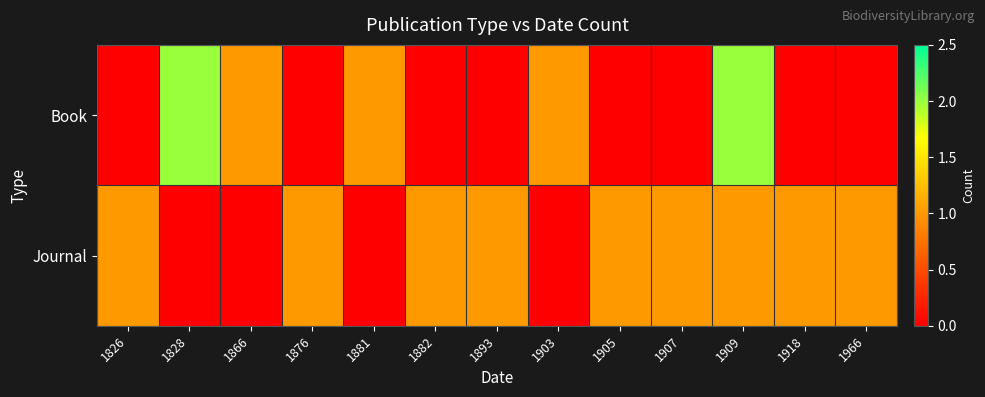

Rank the series by their maximum value, from lowest to highest.

Journal, Book